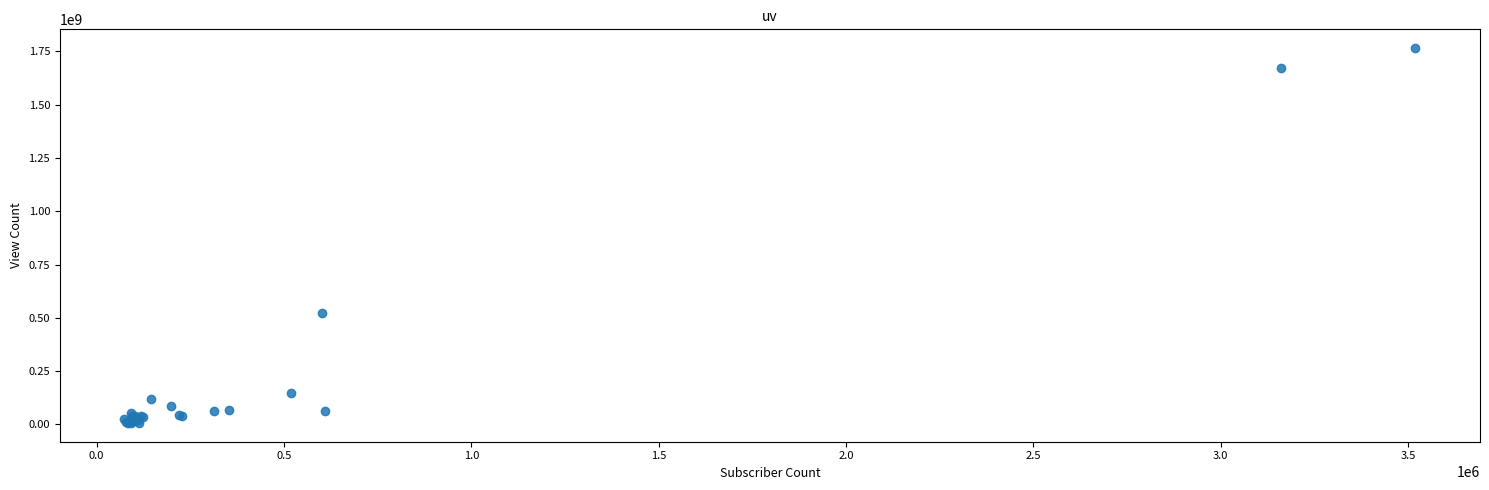

What Y value in the scatter plot is closest to 886220320?

524203164